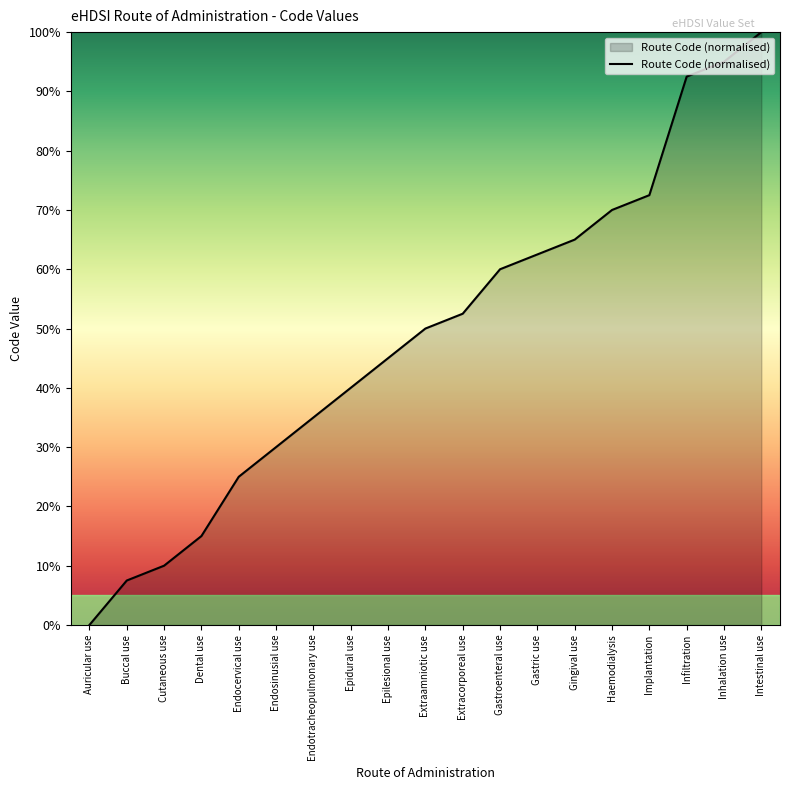

List the labels in order of value, largest first.

Intestinal use, Inhalation use, Infiltration, Implantation, Haemodialysis, Gingival use, Gastric use, Gastroenteral use, Extracorporeal use, Extraamniotic use, Epilesional use, Epidural use, Endotracheopulmonary use, Endosinusial use, Endocervical use, Dental use, Cutaneous use, Buccal use, Auricular use